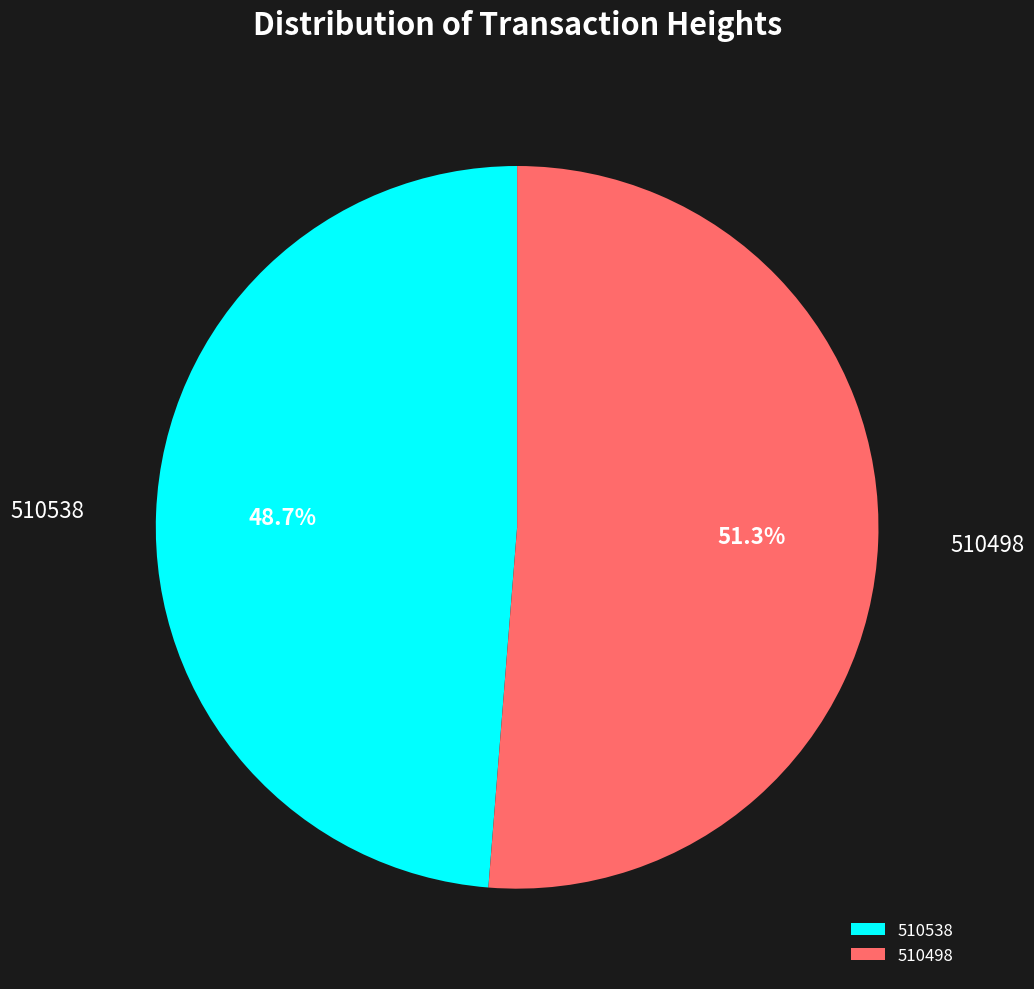

Which category has the biggest portion of the pie?

510498